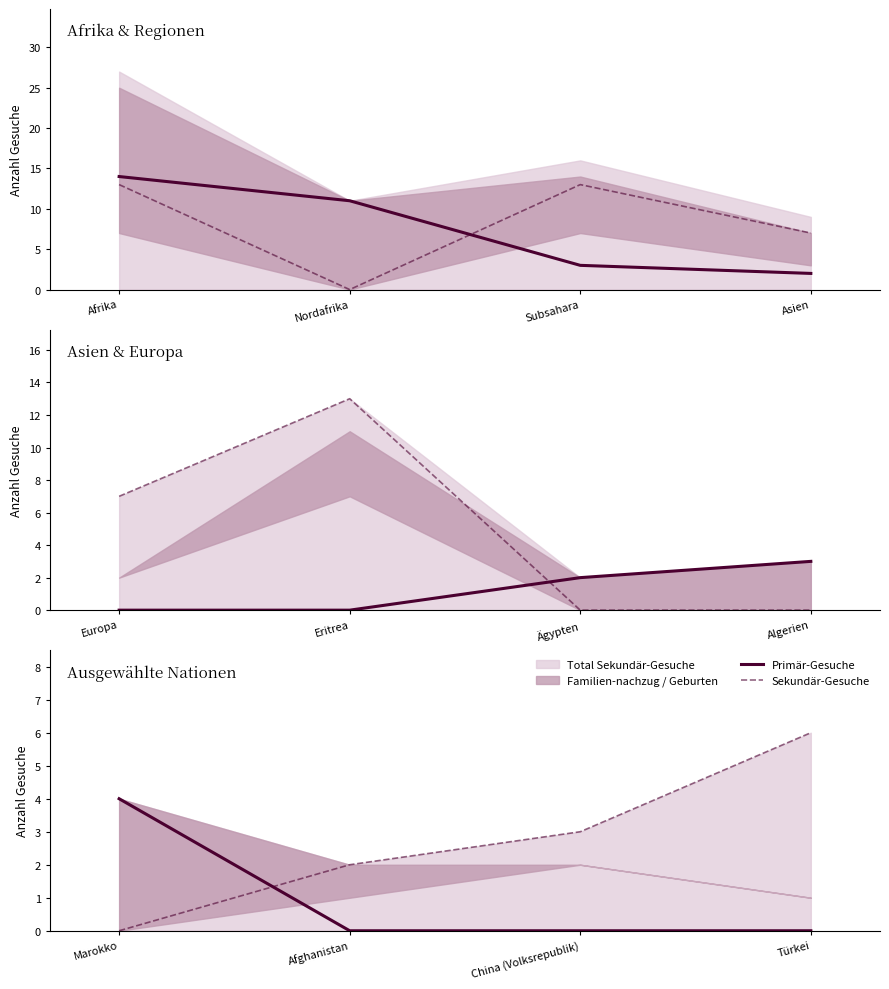

What is the label of the 4th point from the right?

Marokko